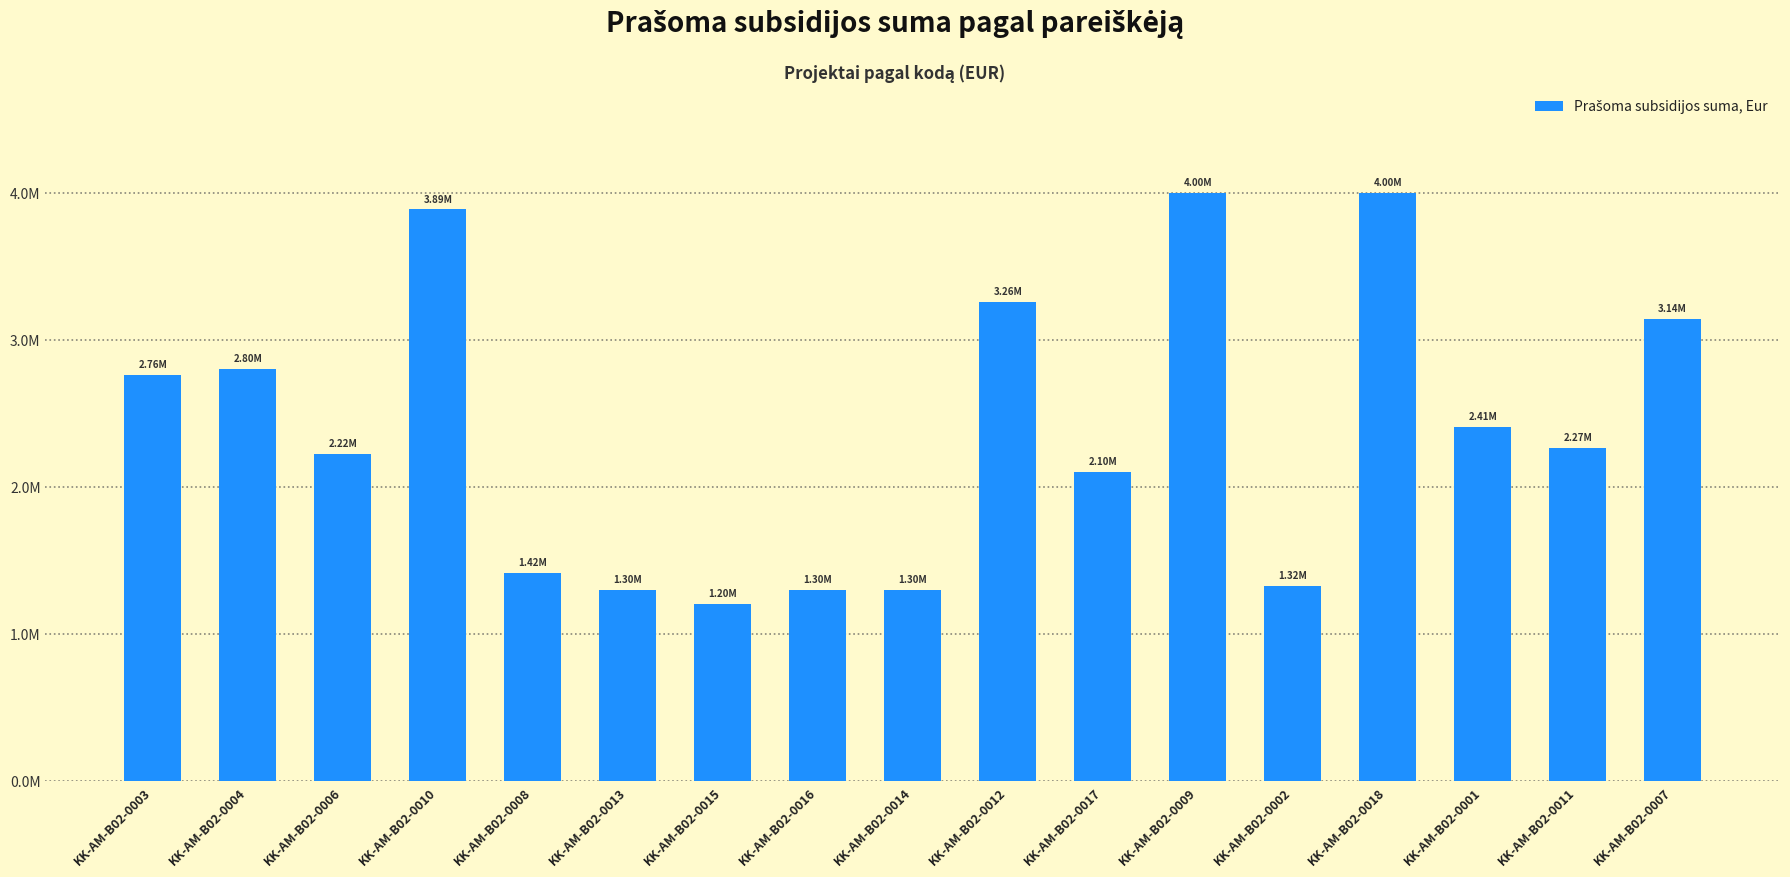

Does the chart contain any negative values?

No